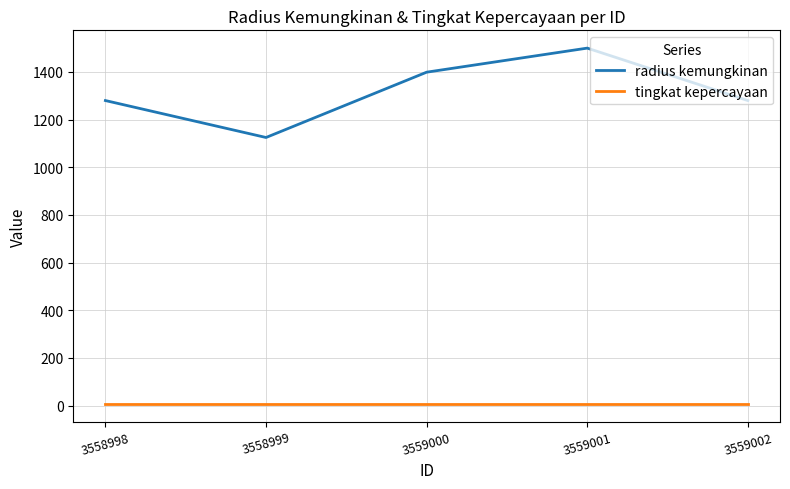

True or false: tingkat kepercayaan and radius kemungkinan cross at least once.

False